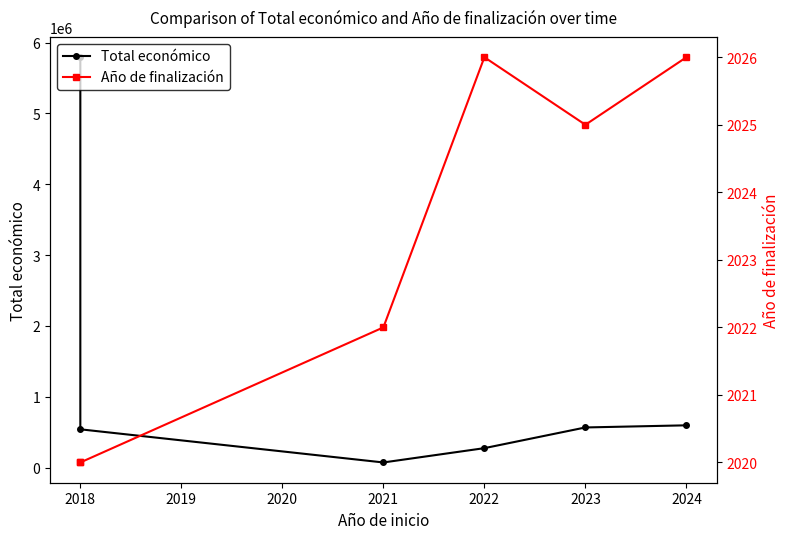

Reading left to right, what are all the values shown in this chart?

Total económico: 5792221	540000	72165	274183	566298	596384
Año de finalización: 2020	2020	2022	2026	2025	2026